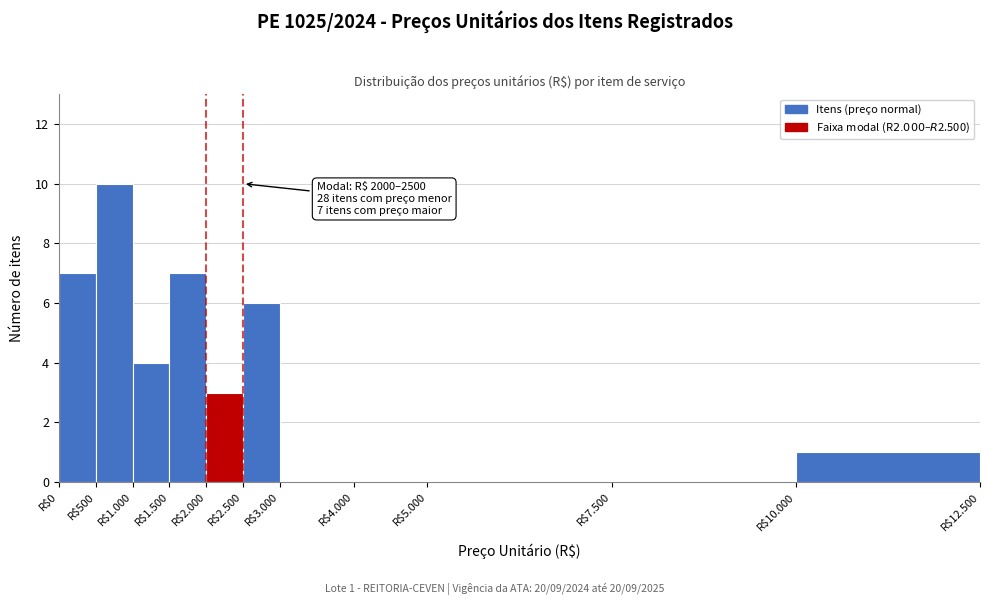

Which category has the highest value across all series?

R$500